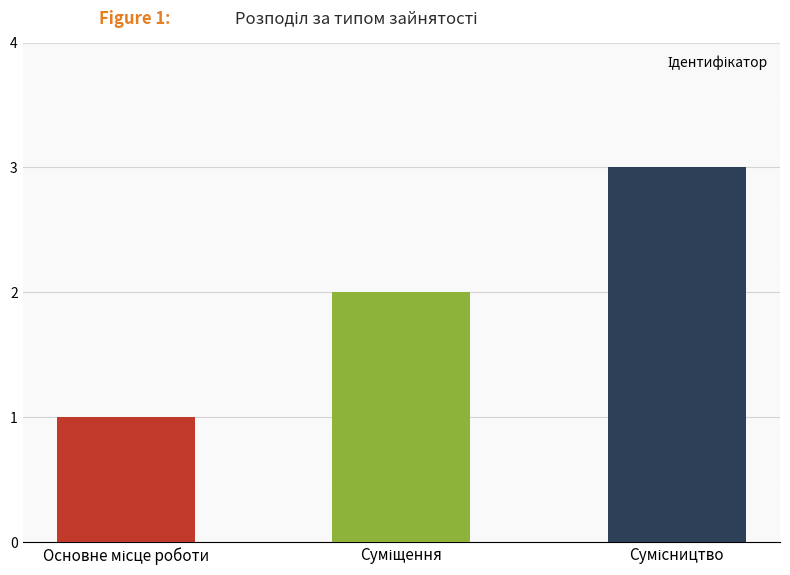

What is the sum of all values?

6